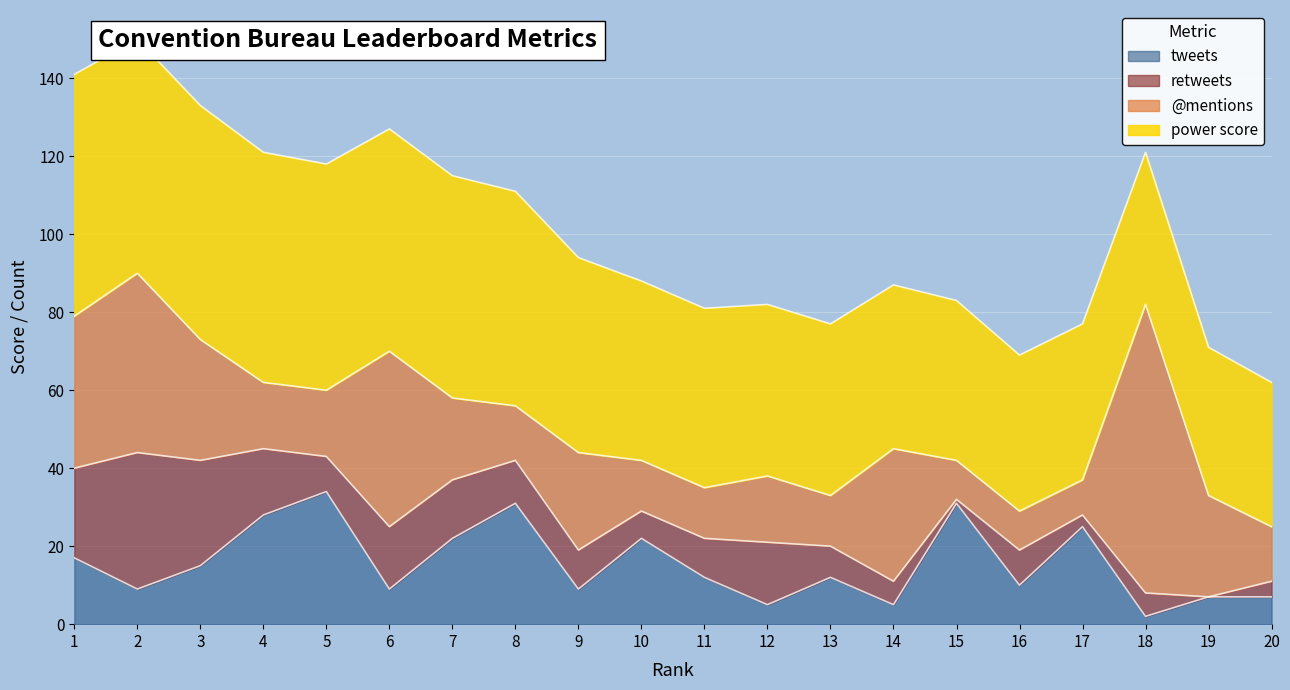

How many distinct data groups are displayed?

4